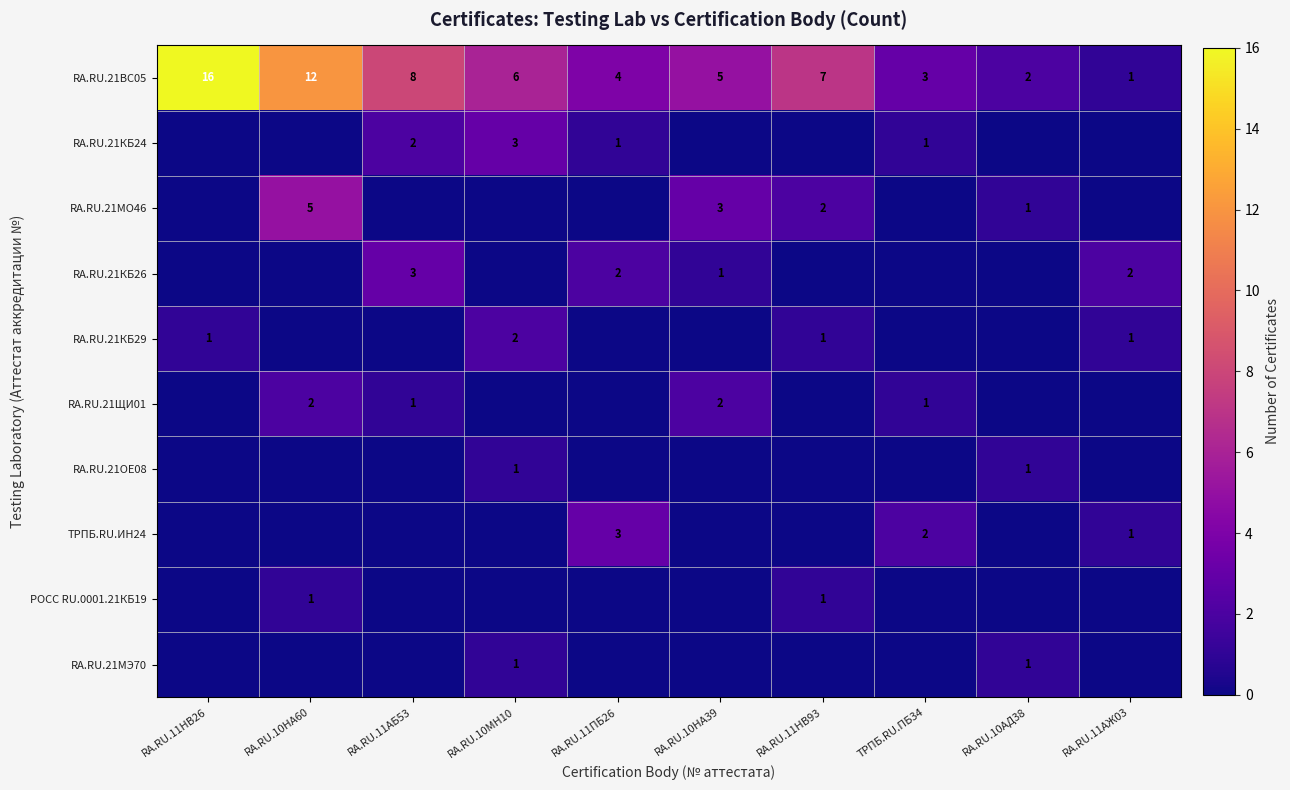

Is it true that RA.RU.21МО46 equals 5 at RA.RU.10НА39?

False